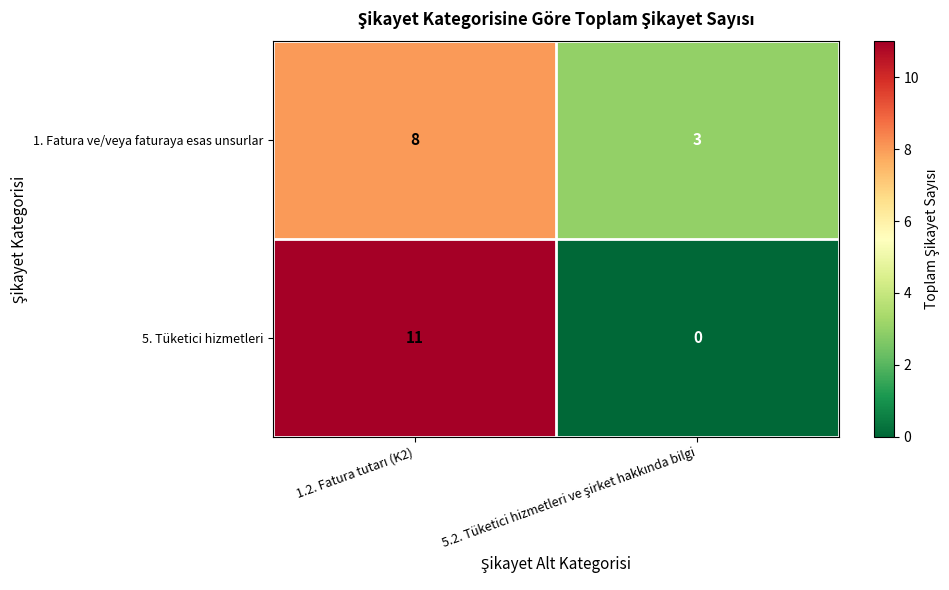

Which series has the largest range (max minus min)?

5. Tüketici hizmetleri